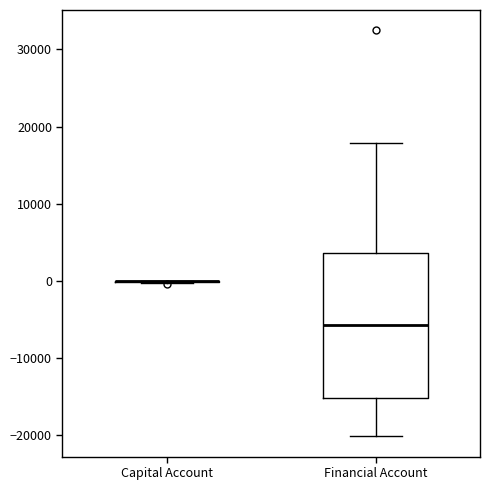

Comparing the boxes themselves (not the whiskers), which one is the tallest?

Financial Account